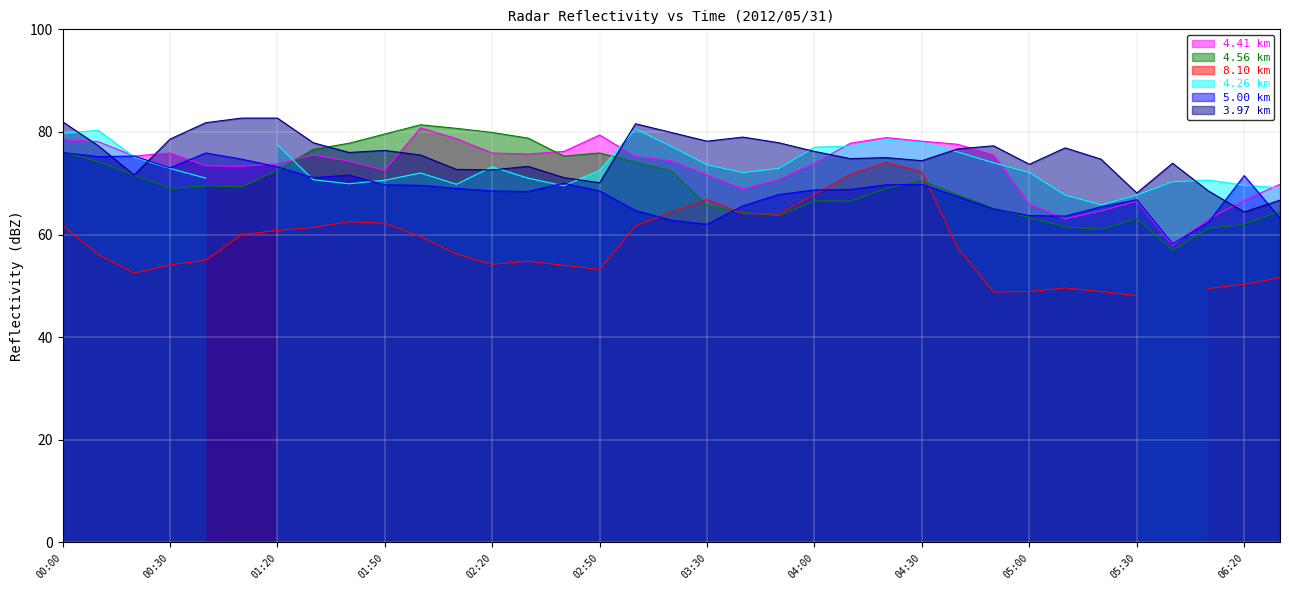

What is the difference between the 3.967 values at 2012/05/31 03:40 and 2012/05/31 04:30?

4.6